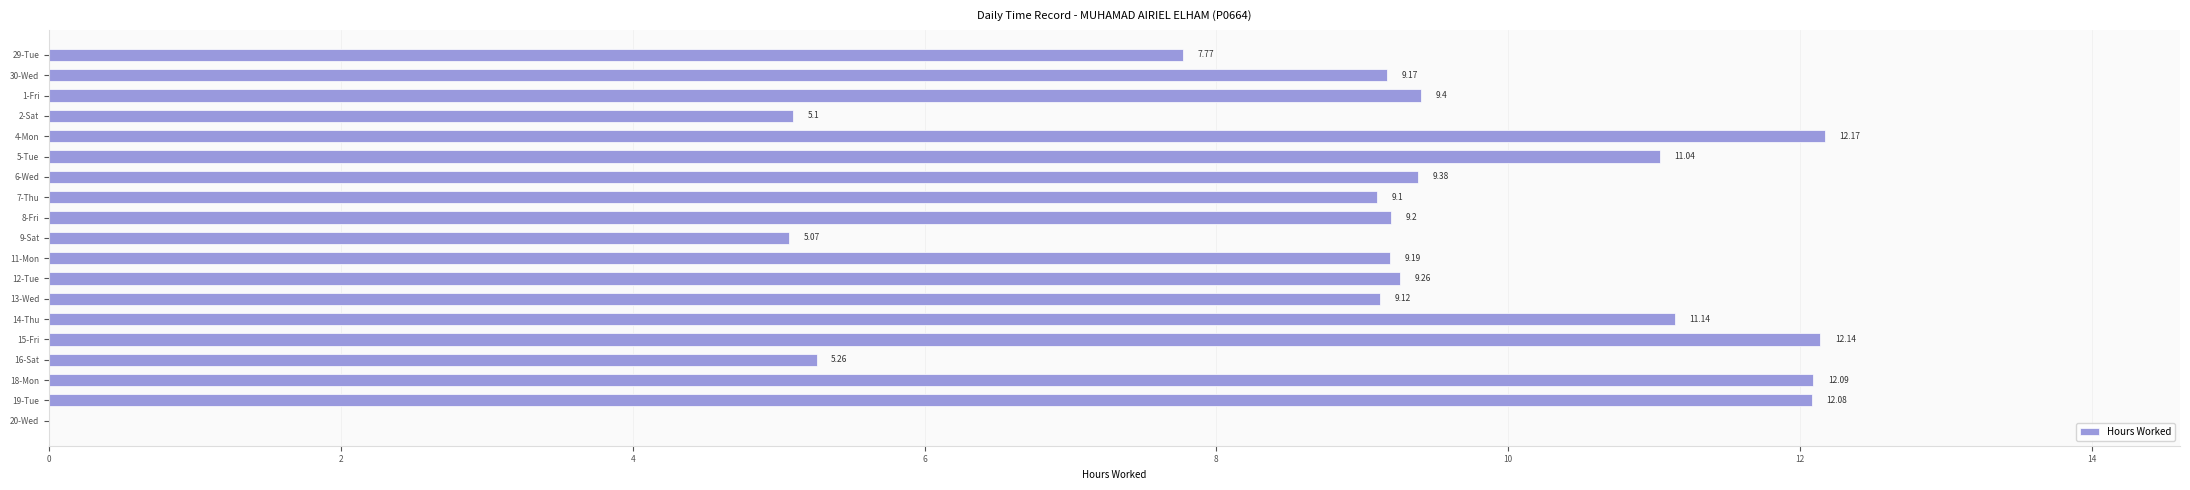

Which has a higher value, 11-Mon or 5-Tue?

5-Tue